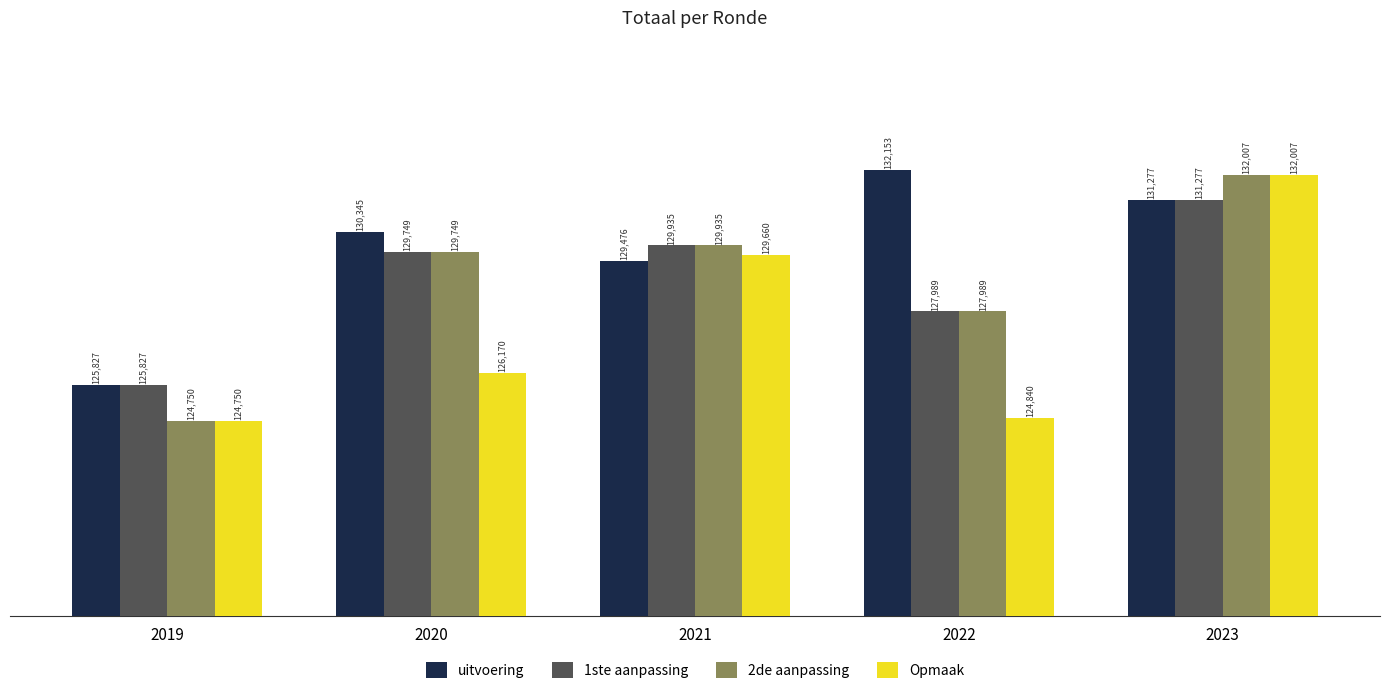

How many distinct data groups are displayed?

4